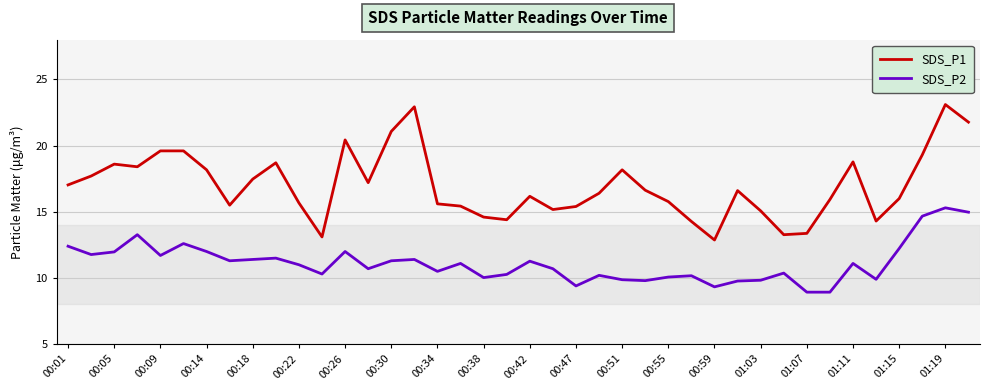

Which series has the largest total across all categories?

SDS_P1